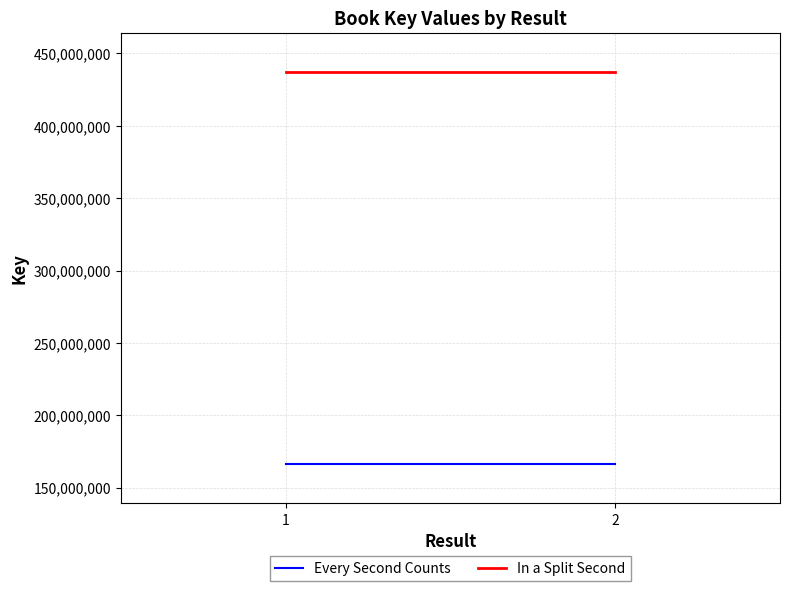

What is the approximate value of Every Second Counts at 2?

166374320